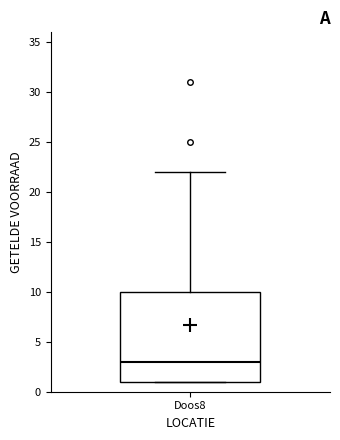

Read this box plot against the y-axis: the position of the median line, the range covered by the box, and the ends of both whiskers. The values are not printed on the chart, so give them approximately, as read against the axis.

median 3, box 1 to 10, whiskers 1 to 22